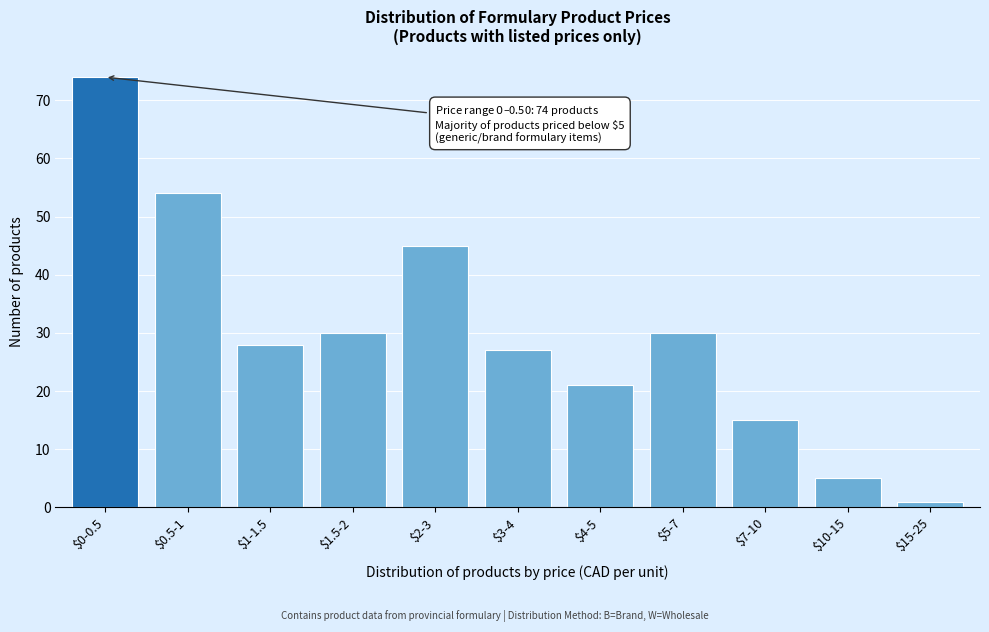

Reading left to right, what are all the values shown in this chart?

74	54	28	30	45	27	21	30	15	5	1